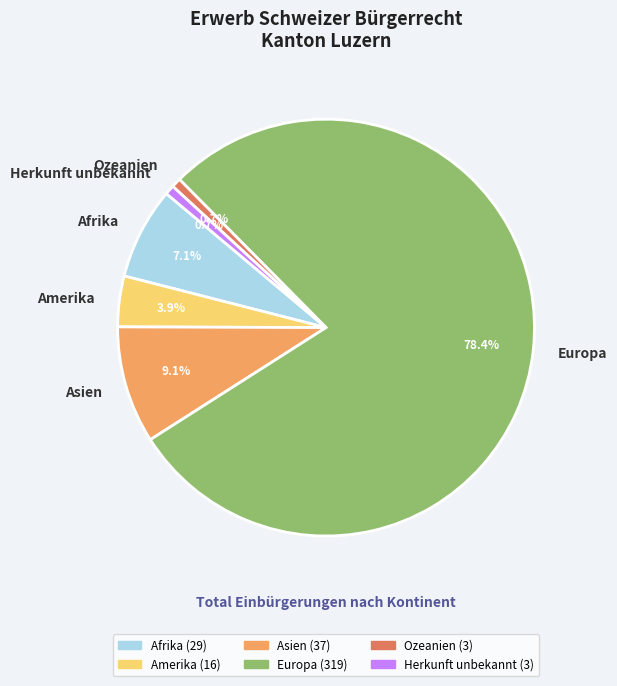

What is the majority slice?

Europa